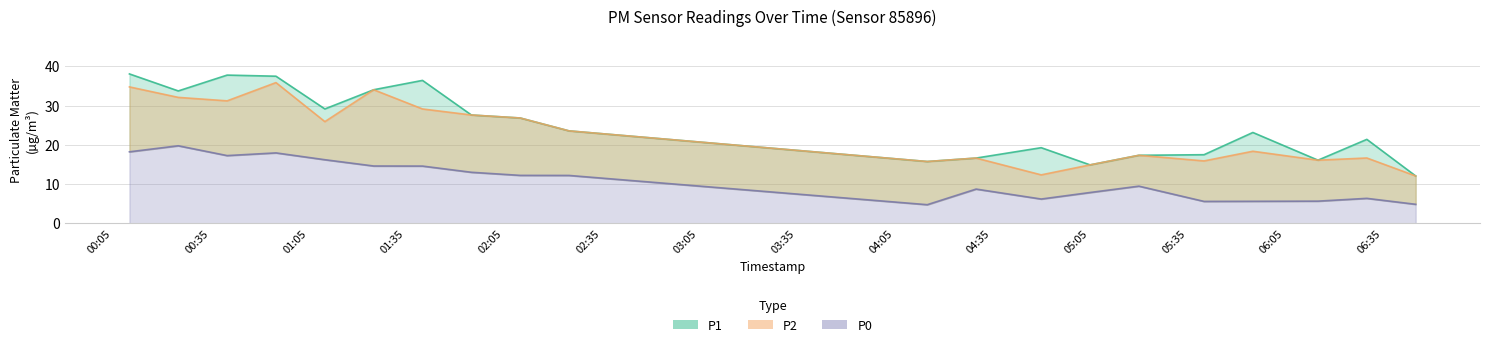

Reading right to left, what are all the values shown in this chart?

P1: 2024-02-28T06:45:09=12.1	2024-02-28T06:30:09=21.4	2024-02-28T06:15:09=16.1	2024-02-28T05:55:09=23.2	2024-02-28T05:40:09=17.5	2024-02-28T05:20:09=17.3	2024-02-28T05:05:09=14.9	2024-02-28T04:50:09=19.3	2024-02-28T04:30:09=16.6	2024-02-28T04:15:09=15.7	2024-02-28T02:25:09=23.6	2024-02-28T02:10:09=26.9	2024-02-28T01:55:10=27.6	2024-02-28T01:40:09=36.4	2024-02-28T01:25:09=34.1	2024-02-28T01:10:10=29.2	2024-02-28T00:55:09=37.5	2024-02-28T00:40:09=37.8	2024-02-28T00:25:09=33.8	2024-02-28T00:10:09=38.1
P2: 2024-02-28T06:45:09=12.1	2024-02-28T06:30:09=16.6	2024-02-28T06:15:09=16.1	2024-02-28T05:55:09=18.4	2024-02-28T05:40:09=15.9	2024-02-28T05:20:09=17.3	2024-02-28T05:05:09=14.9	2024-02-28T04:50:09=12.3	2024-02-28T04:30:09=16.6	2024-02-28T04:15:09=15.7	2024-02-28T02:25:09=23.6	2024-02-28T02:10:09=26.9	2024-02-28T01:55:10=27.6	2024-02-28T01:40:09=29.2	2024-02-28T01:25:09=34.1	2024-02-28T01:10:10=25.9	2024-02-28T00:55:09=35.9	2024-02-28T00:40:09=31.2	2024-02-28T00:25:09=32.1	2024-02-28T00:10:09=34.8
P0: 2024-02-28T06:45:09=4.8	2024-02-28T06:30:09=6.3	2024-02-28T06:15:09=5.6	2024-02-28T05:55:09=5.6	2024-02-28T05:40:09=5.6	2024-02-28T05:20:09=9.5	2024-02-28T05:05:09=7.8	2024-02-28T04:50:09=6.2	2024-02-28T04:30:09=8.7	2024-02-28T04:15:09=4.7	2024-02-28T02:25:09=12.2	2024-02-28T02:10:09=12.2	2024-02-28T01:55:10=13.0	2024-02-28T01:40:09=14.6	2024-02-28T01:25:09=14.6	2024-02-28T01:10:10=16.2	2024-02-28T00:55:09=17.9	2024-02-28T00:40:09=17.3	2024-02-28T00:25:09=19.8	2024-02-28T00:10:09=18.2